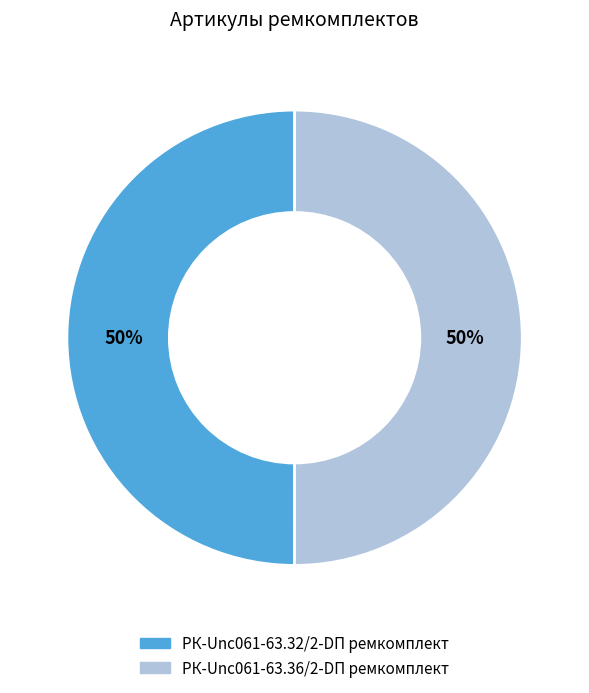

Count the number of slices in the pie.

2